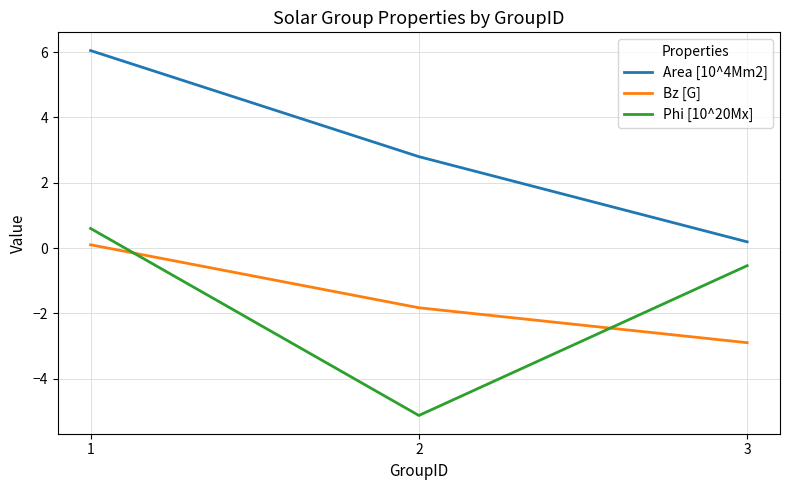

At which label does Area [10^4Mm2] reach its peak?

1